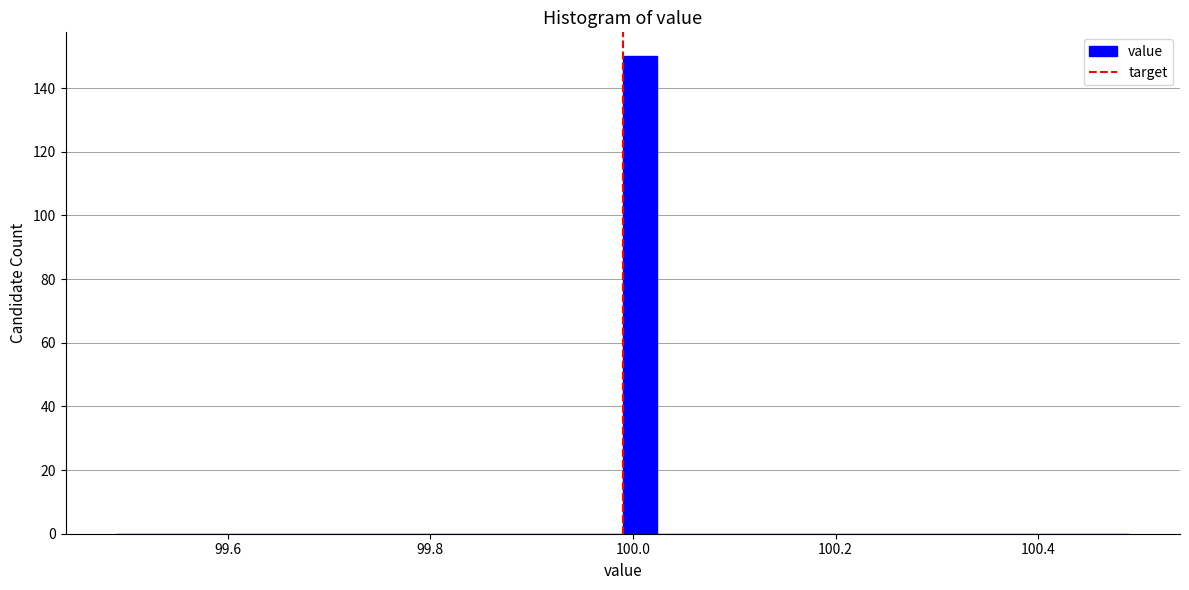

Around what value on the x-axis is the tallest bar? Give the approximate position of its centre, as read against the axis.

100.00